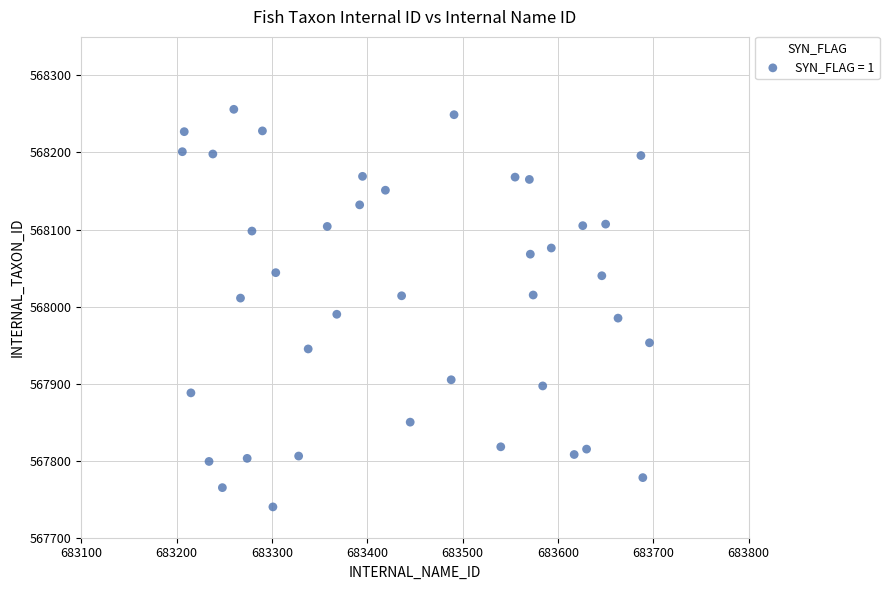

What is the range of X values (max minus min)?

490